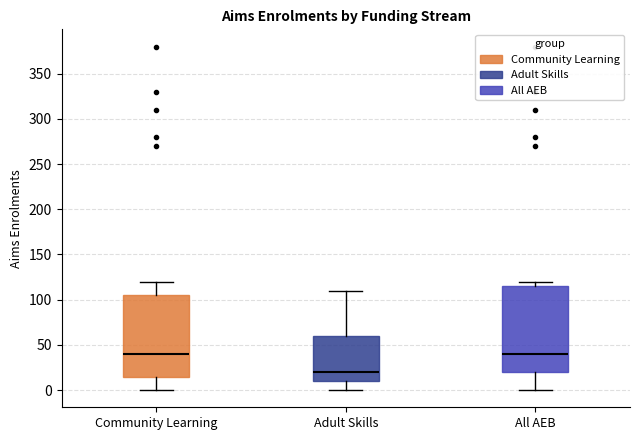

Reading left to right, read every box against the y-axis: the position of its median line, the range the box covers, and the ends of its whiskers. The values are not printed on the chart, so give them approximately, as read against the axis.

Community Learning: median 40, box 15 to 105, whiskers 0 to 120
Adult Skills: median 20, box 10 to 60, whiskers 0 to 110
All AEB: median 40, box 20 to 115, whiskers 0 to 120